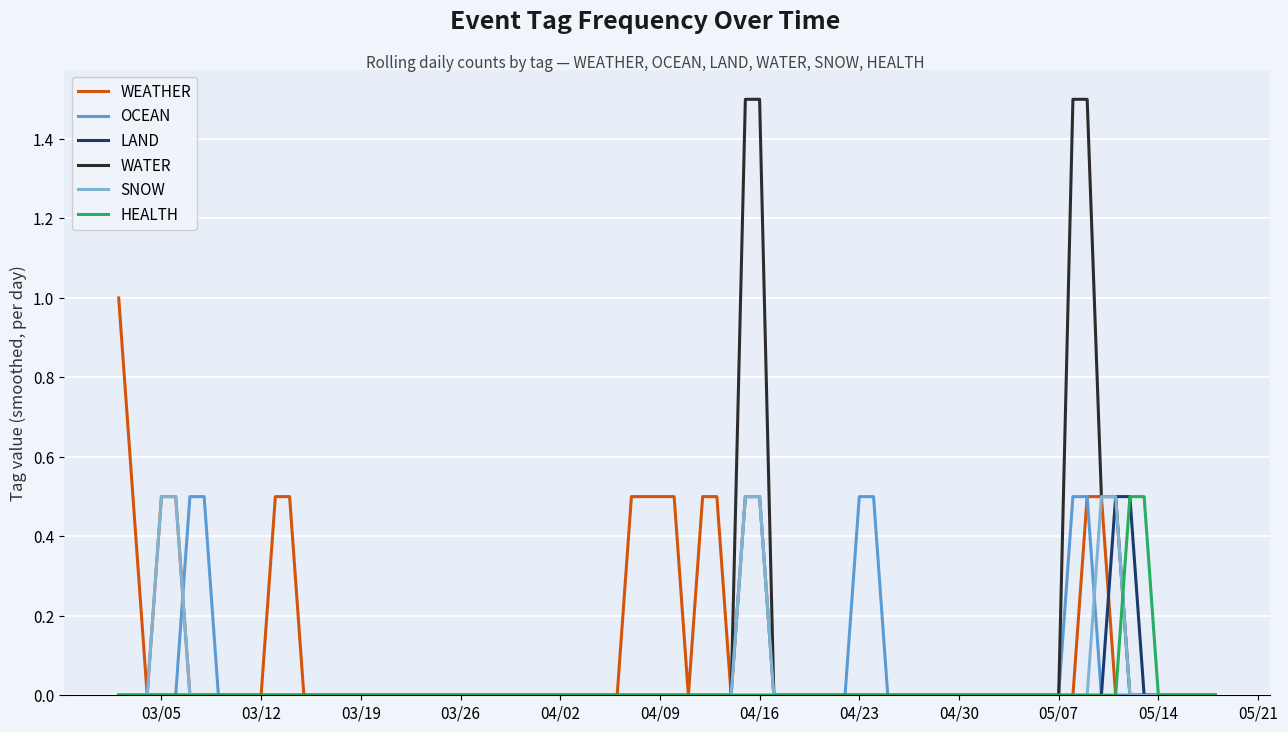

Which series has the largest range (max minus min)?

WATER